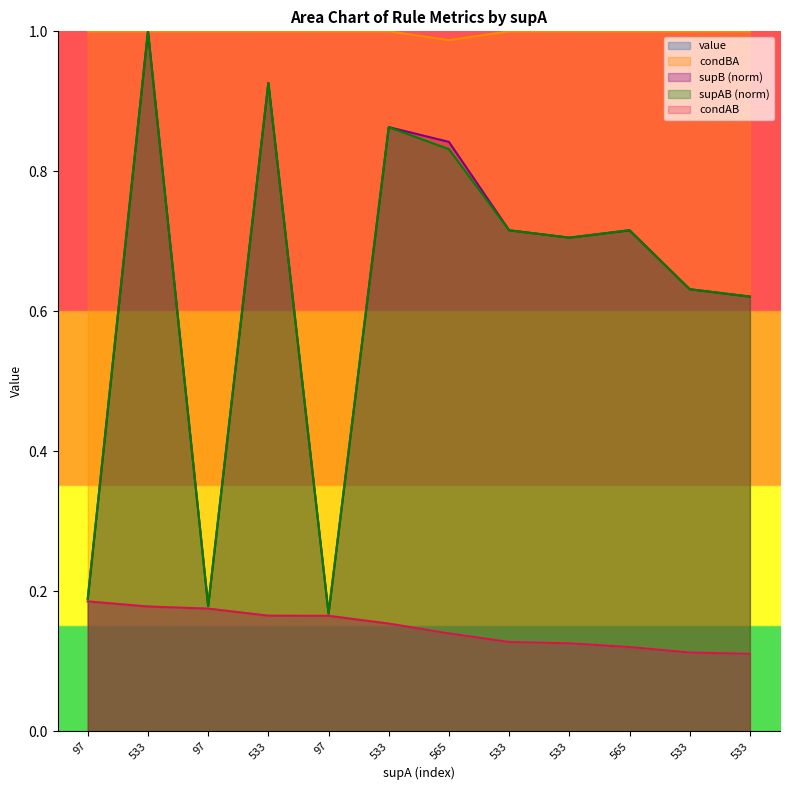

Which series changed the most between 533 and 565?

value